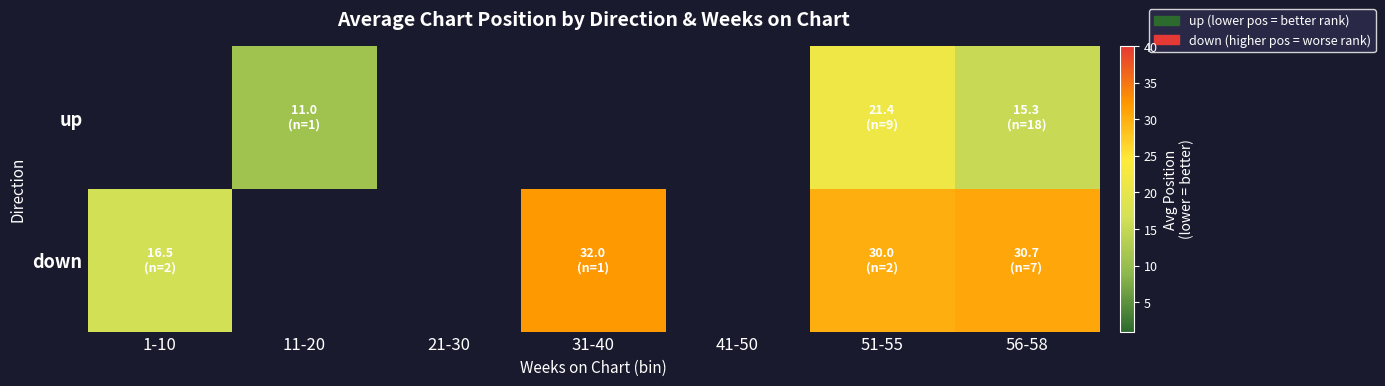

Rank the series by their maximum value, from lowest to highest.

up, down